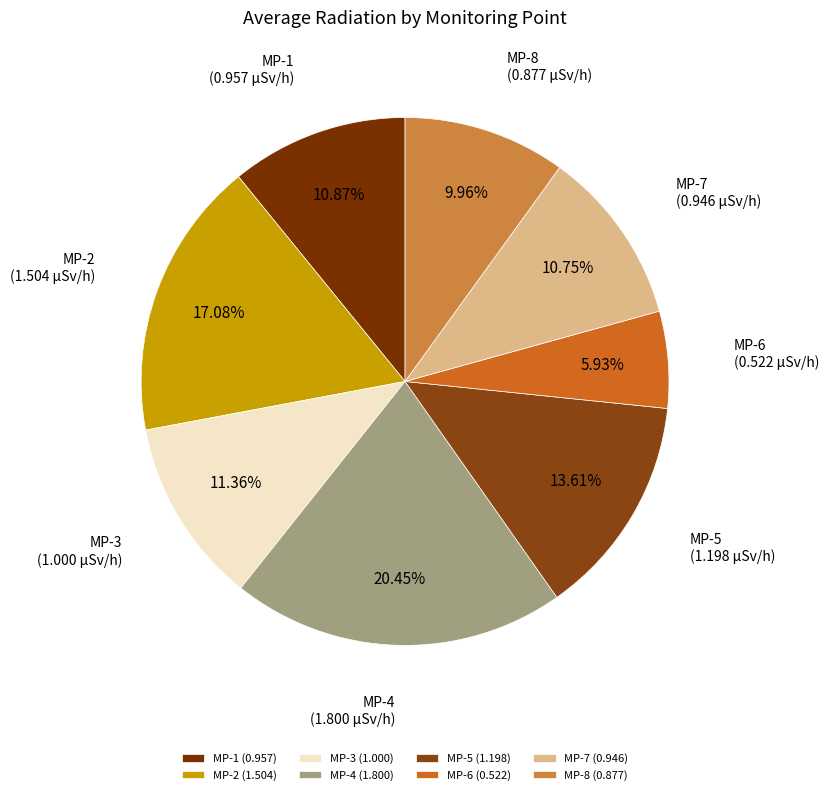

What is the smallest slice in the pie chart?

MP-6